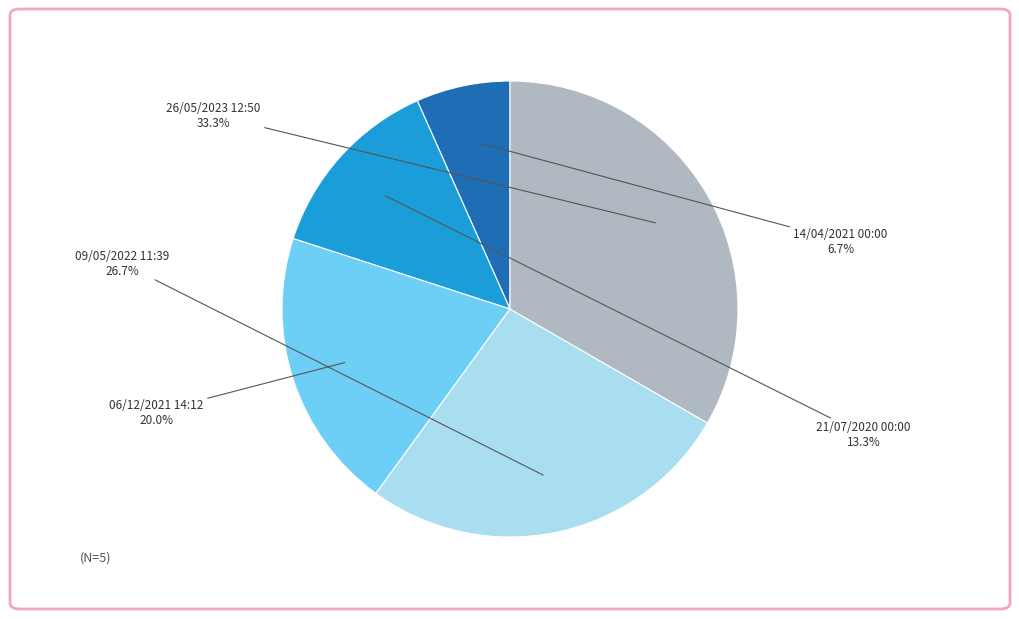

How many segments does this pie chart have?

5